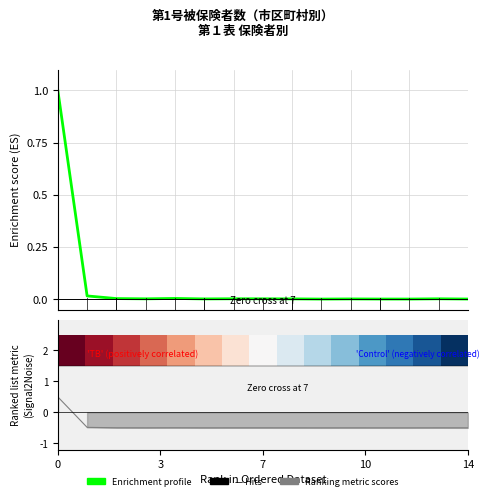

Is this an area chart (filled region under the line)?

No